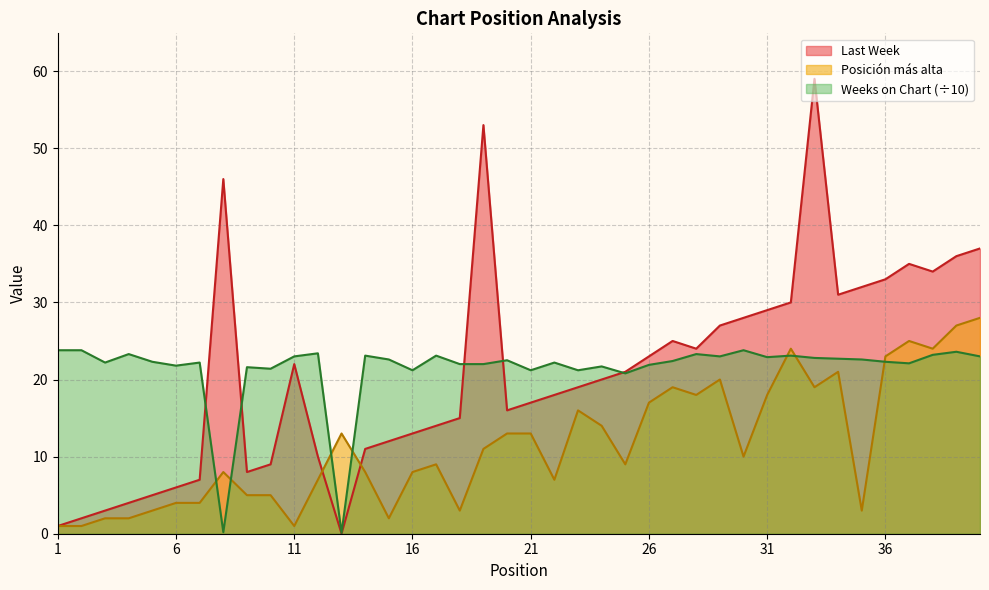

Rank the series at 40 from highest to lowest value.

Last Week, Posicion mas alta, Weeks on Chart